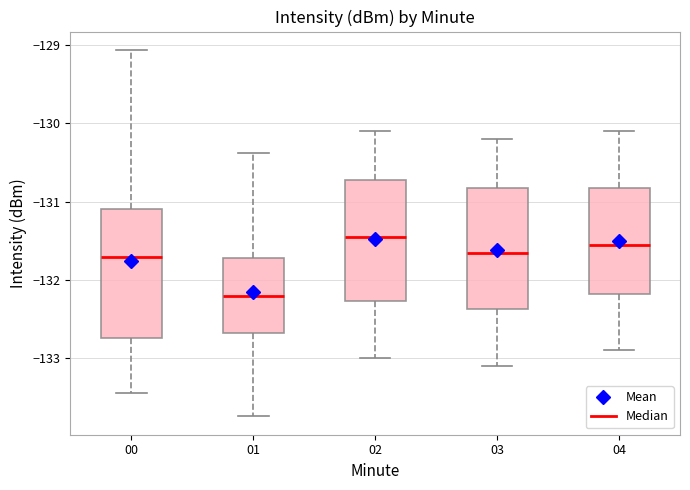

Where does the median line of the box at x = 04 sit on the y-axis? The values are not printed on the chart, so give them approximately, as read against the axis.

-131.5